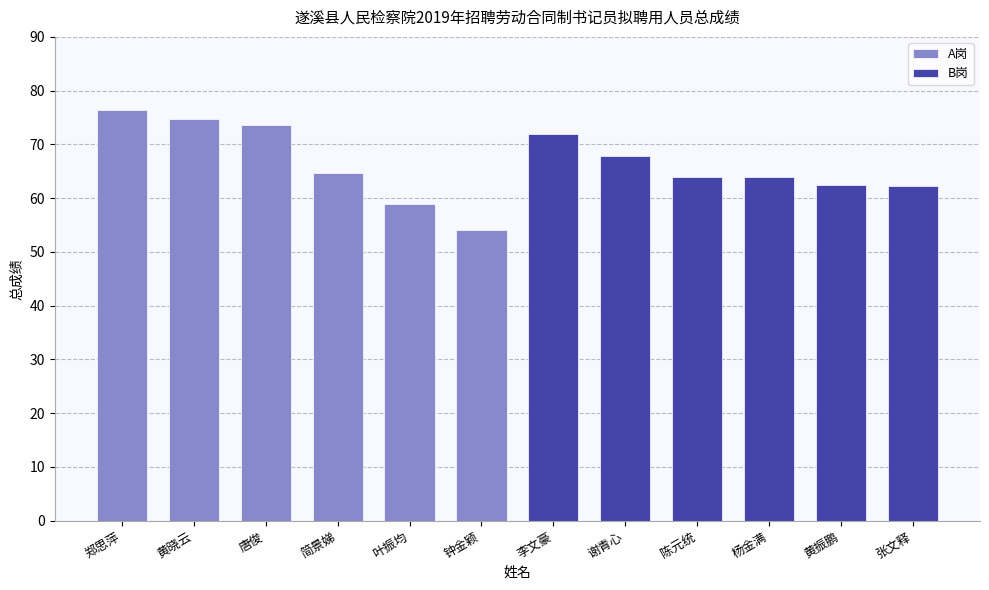

Which series has the widest spread of values?

A岗